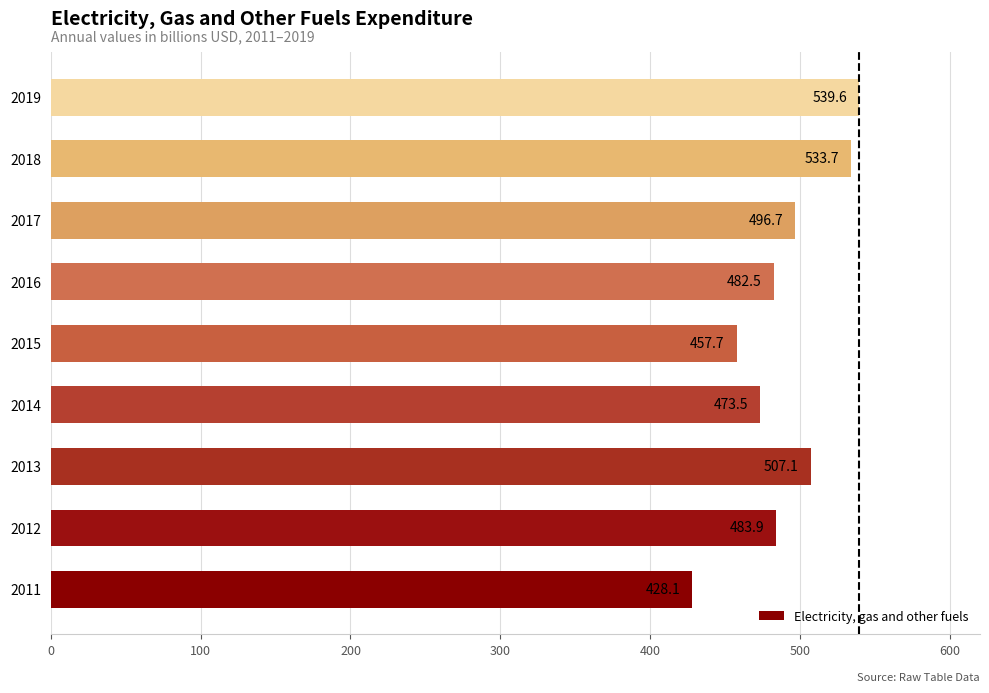

At which label is the value closest to 483?

2016